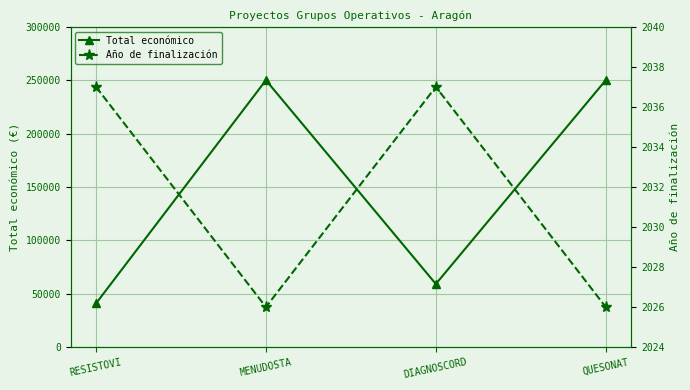

Which label corresponds to the smallest value in the chart?

MENUDOSTA